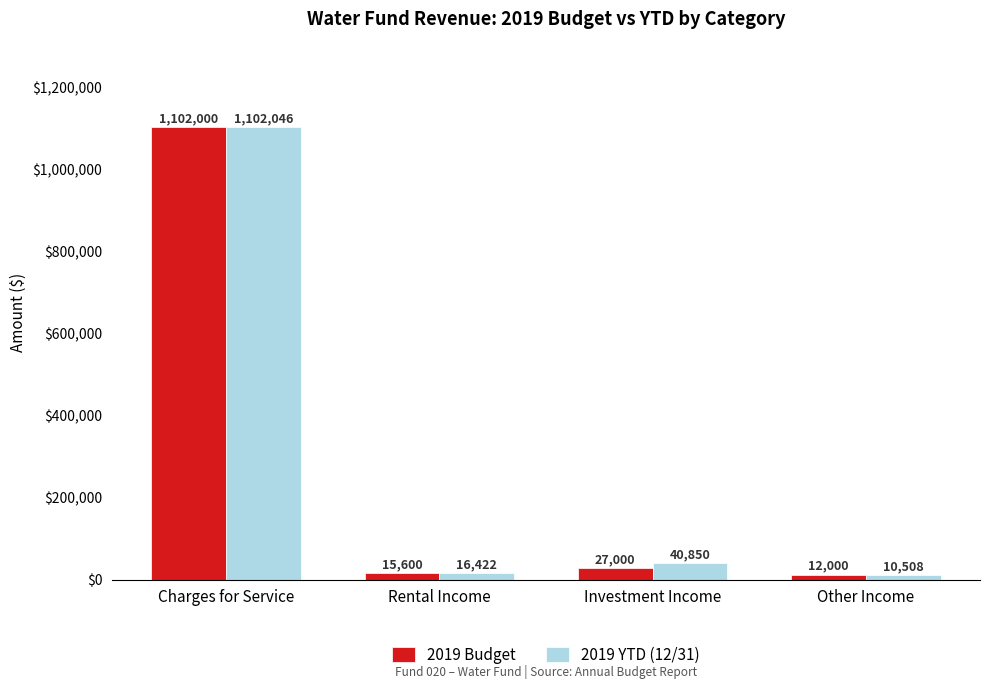

What is the difference between the 2019 YTD (12/31) values at Charges for Service and Investment Income?

1061195.4